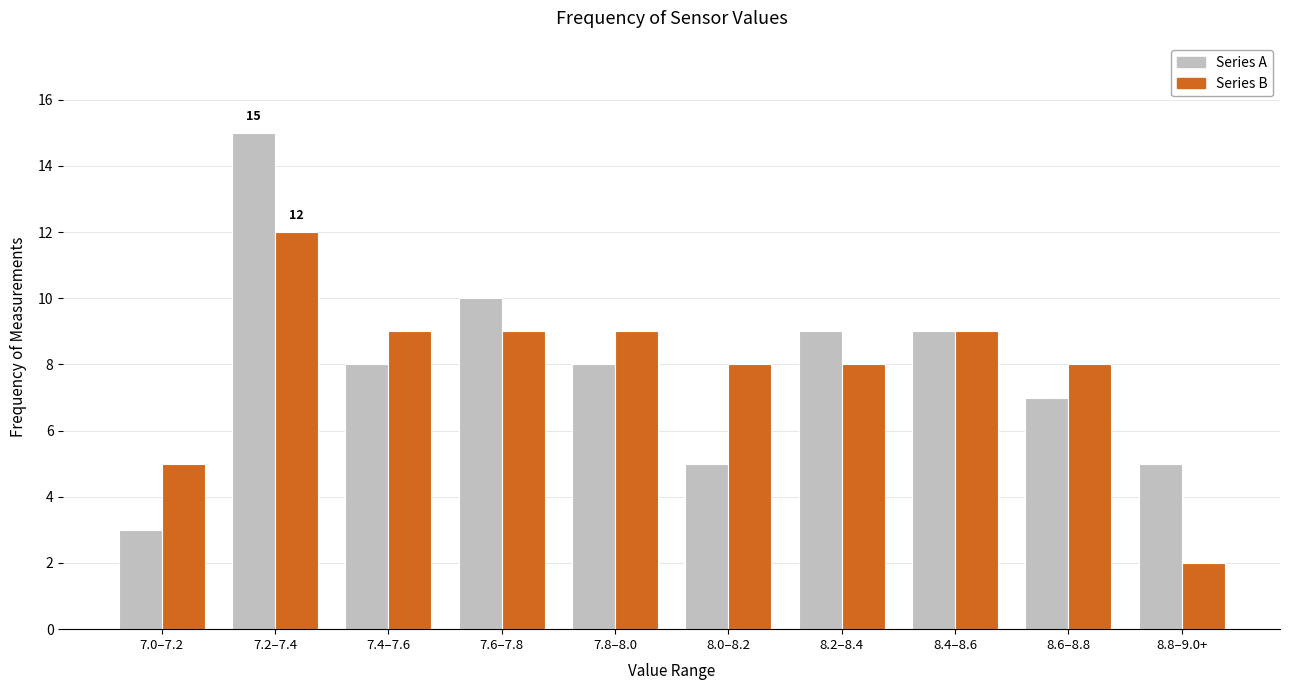

Reading left to right, extract all data points from this chart.

Series A: 7.0–7.2=3	7.2–7.4=15	7.4–7.6=8	7.6–7.8=10	7.8–8.0=8	8.0–8.2=5	8.2–8.4=9	8.4–8.6=9	8.6–8.8=7	8.8–9.0+=5
Series B: 7.0–7.2=5	7.2–7.4=12	7.4–7.6=9	7.6–7.8=9	7.8–8.0=9	8.0–8.2=8	8.2–8.4=8	8.4–8.6=9	8.6–8.8=8	8.8–9.0+=2